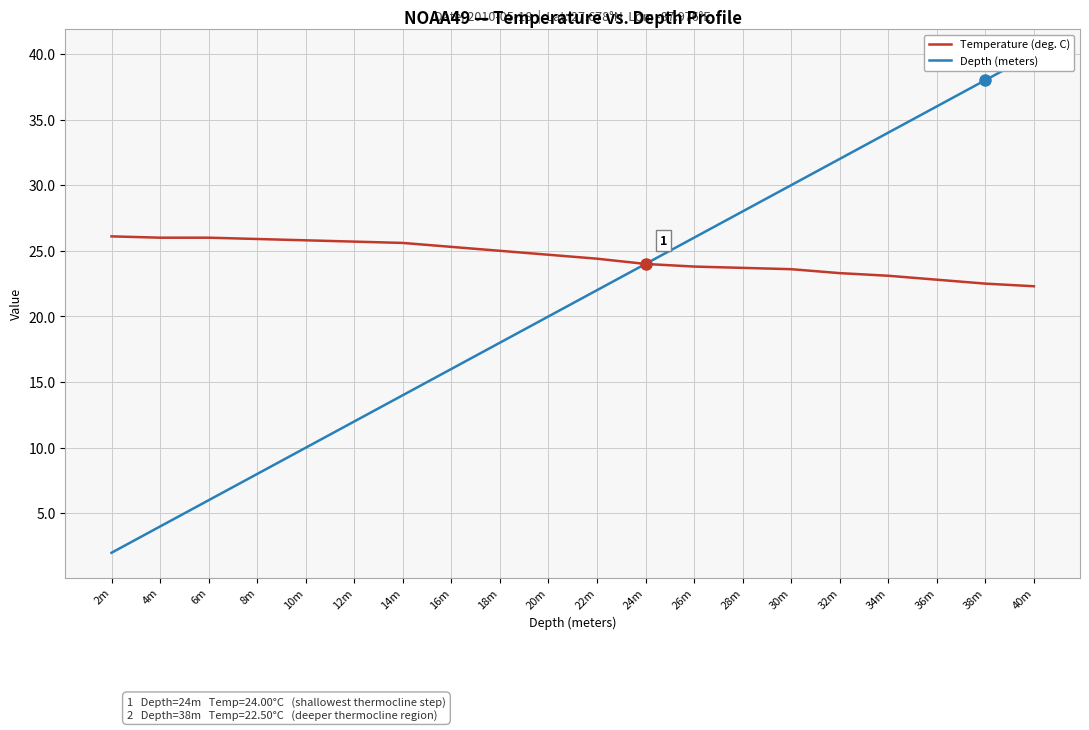

Reading left to right, what are all the values shown in this chart?

Temperature (deg. C): 26.1	26.0	26.0	25.9	25.8	25.7	25.6	25.3	25.0	24.7	24.4	24.0	23.8	23.7	23.6	23.3	23.1	22.8	22.5	22.3
Depth (meters): 2.0	4.0	6.0	8.0	10.0	12.0	14.0	16.0	18.0	20.0	22.0	24.0	26.0	28.0	30.0	32.0	34.0	36.0	38.0	40.0